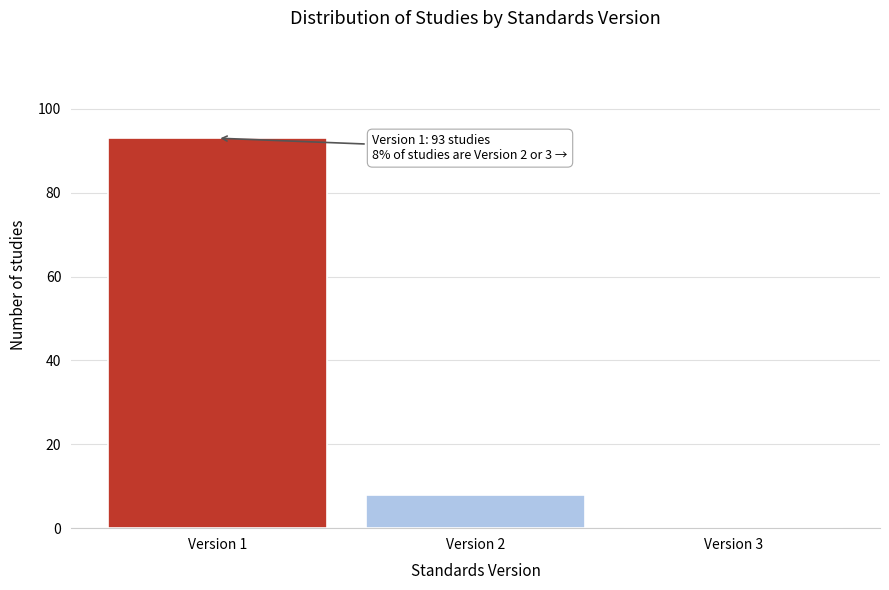

Which range on the x-axis has the tallest bar?

0.5 to 1.5